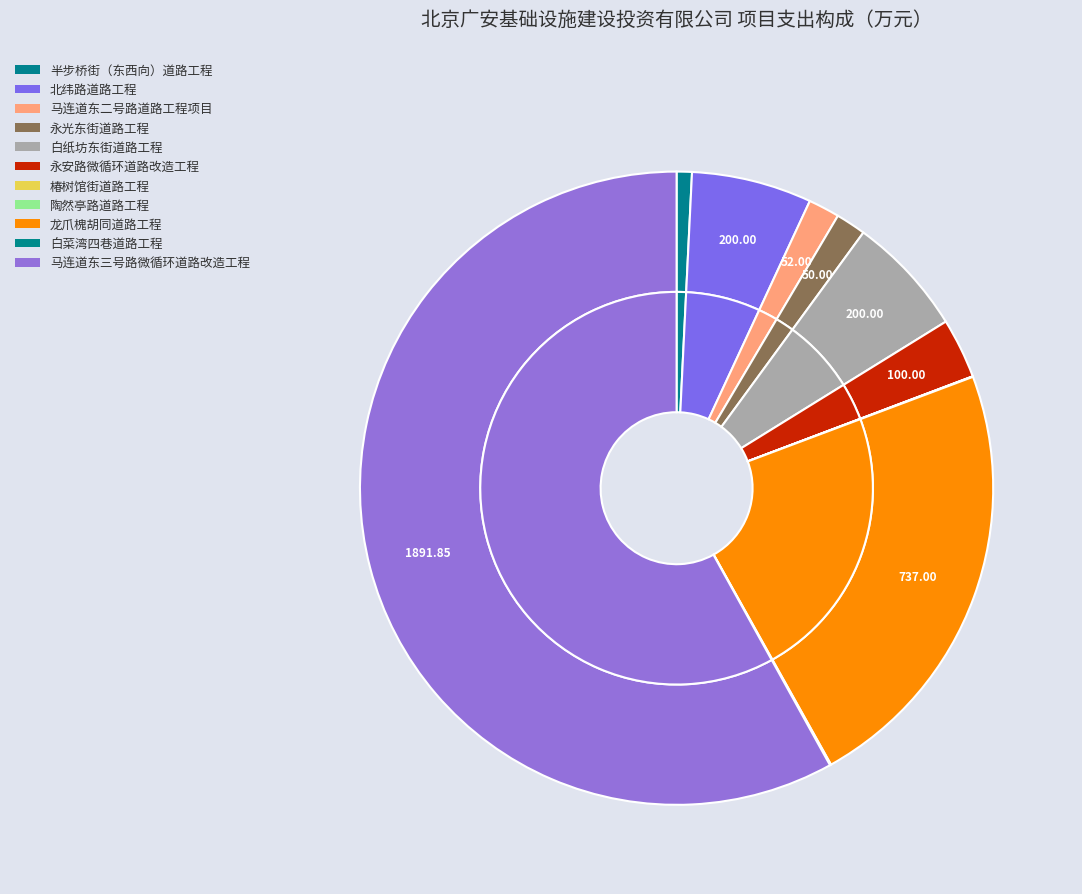

Which has a higher value, 龙爪槐胡同道路工程 or 陶然亭路道路工程?

龙爪槐胡同道路工程